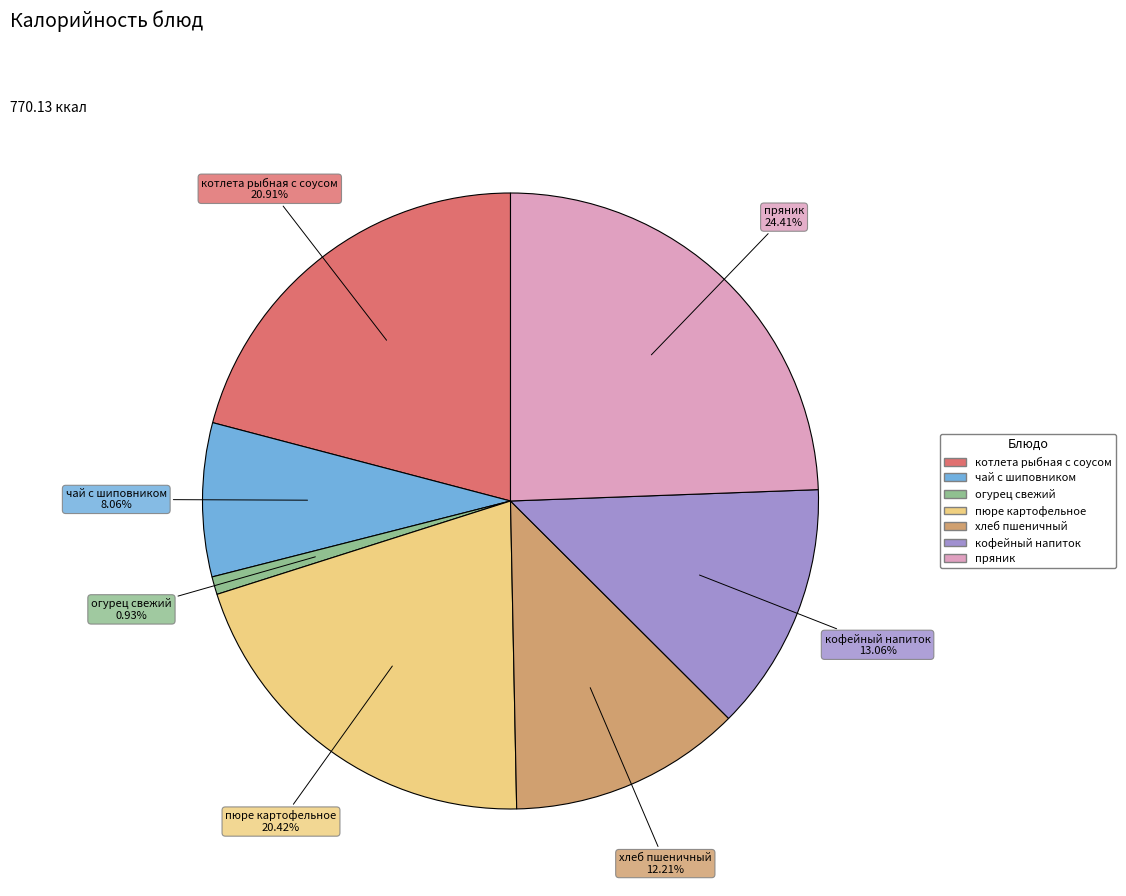

What is the smallest slice in the pie chart?

огурец свежий